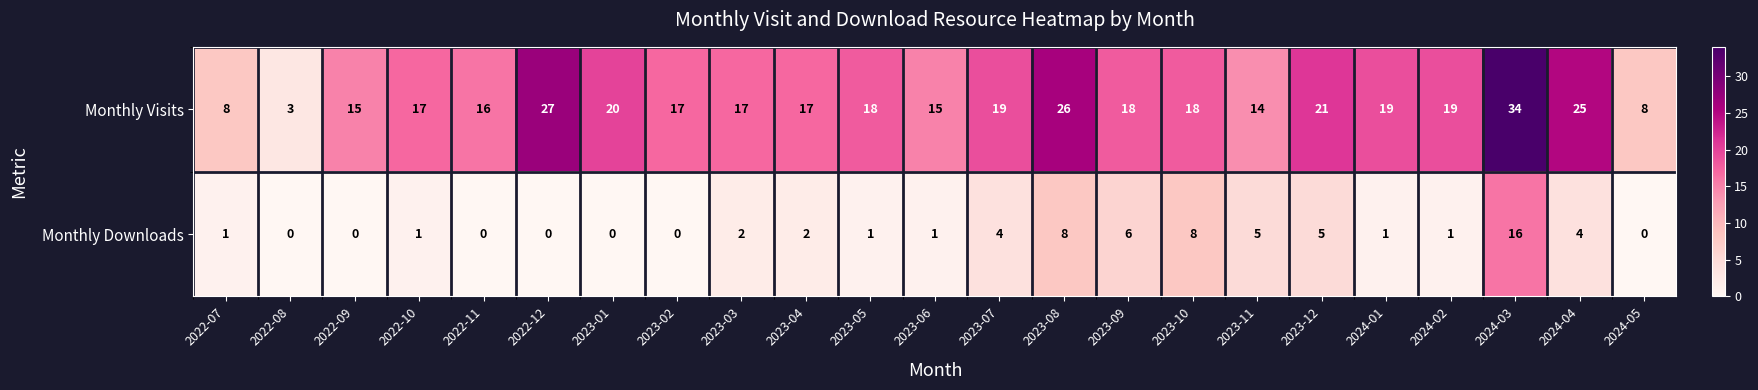

Rank the series at 2023-01 from highest to lowest value.

Monthly Visits, Monthly Downloads